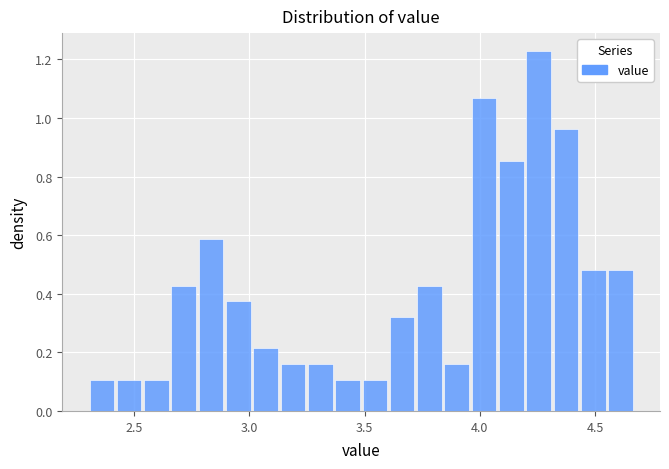

Read against the x-axis, roughly where is the centre of the tallest bar?

4.25